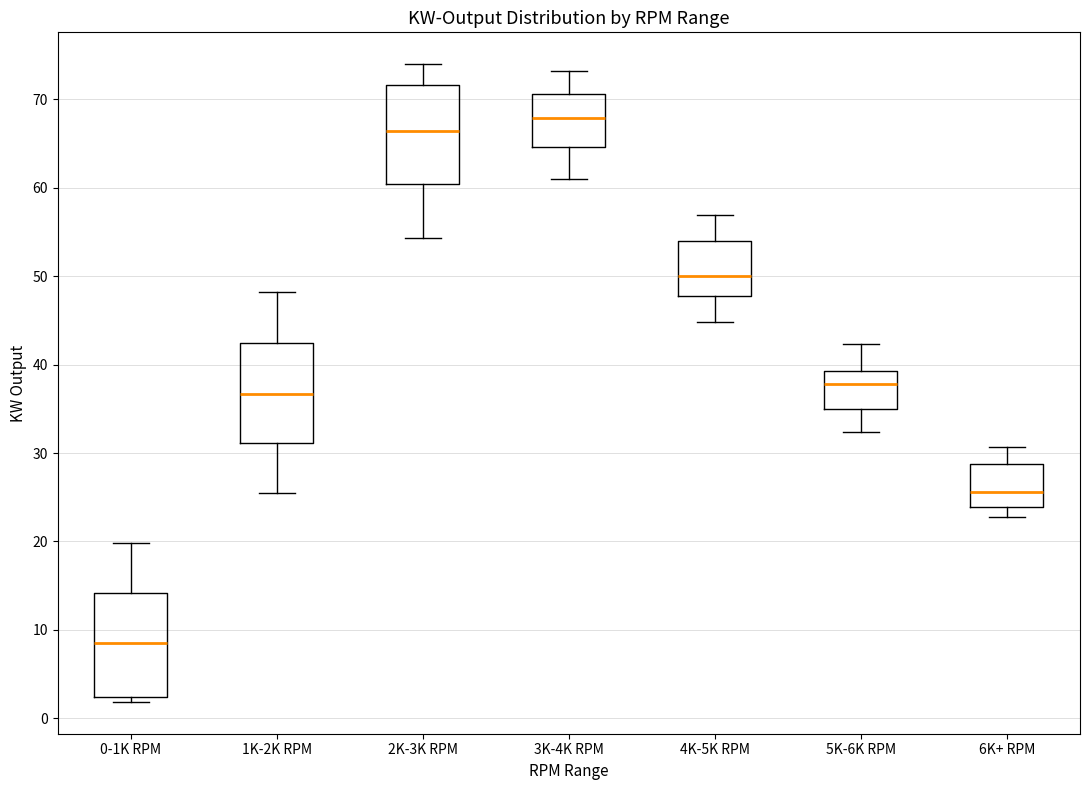

Reading left to right, transcribe this box plot: for each box, give where its median line is, the range the box spans, and where its two whiskers end, as read against the y-axis. The values are not printed on the chart, so give them approximately, as read against the axis.

0-1K RPM: median 9, box 2 to 14, whiskers 2 (just below the box's lower edge) to 20
1K-2K RPM: median 37, box 31 to 42, whiskers 25 to 48
2K-3K RPM: median 66, box 60 to 72, whiskers 54 to 74
3K-4K RPM: median 68, box 65 to 71, whiskers 61 to 73
4K-5K RPM: median 50, box 48 to 54, whiskers 45 to 57
5K-6K RPM: median 38, box 35 to 39, whiskers 32 to 42
6K+ RPM: median 26, box 24 to 29, whiskers 23 to 31